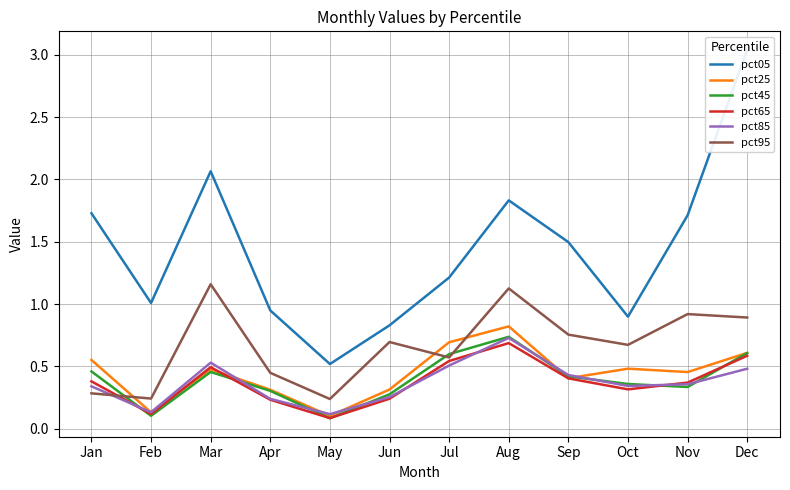

What is the spread (max minus min) of values at Jul?

0.7